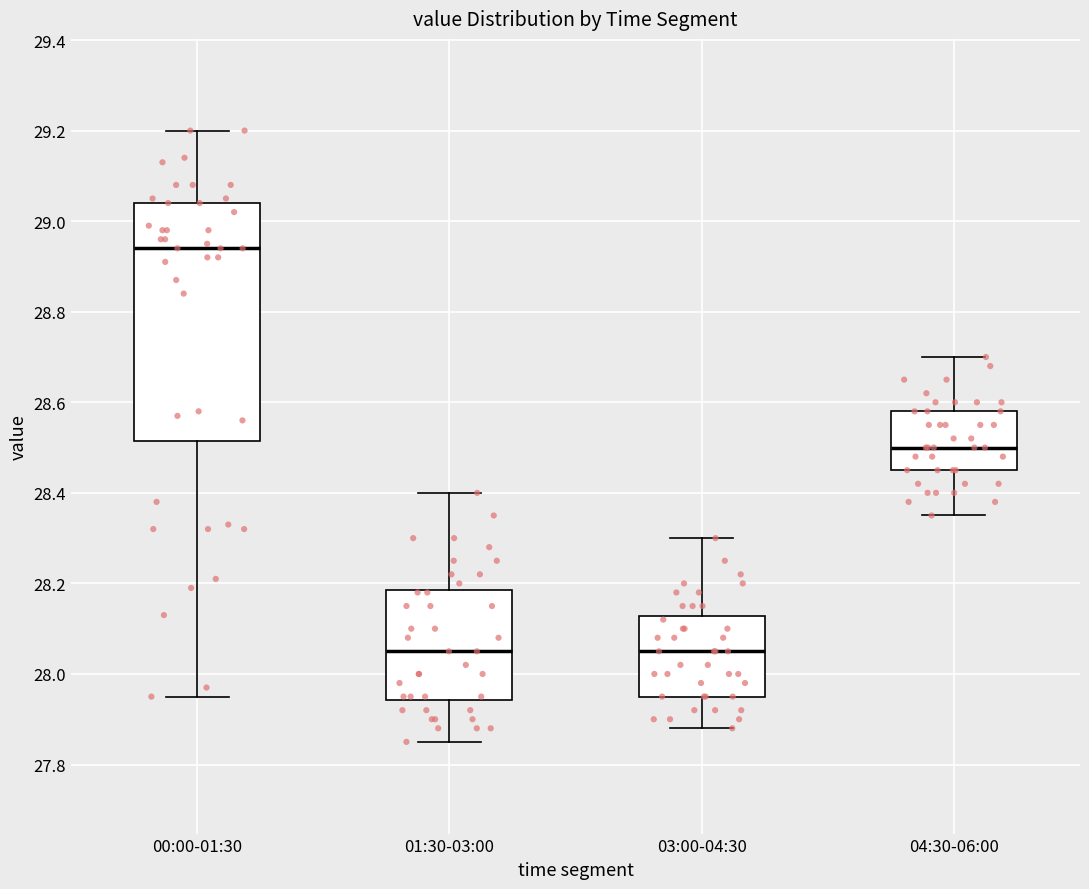

Reading left to right, read every box against the y-axis: the position of its median line, the range the box covers, and the ends of its whiskers. The values are not printed on the chart, so give them approximately, as read against the axis.

00:00-01:30: median 28.94, box 28.52 to 29.04, whiskers 27.96 to 29.20
01:30-03:00: median 28.06, box 27.94 to 28.18, whiskers 27.86 to 28.40
03:00-04:30: median 28.06, box 27.96 to 28.12, whiskers 27.88 to 28.30
04:30-06:00: median 28.50, box 28.46 to 28.58, whiskers 28.36 to 28.70